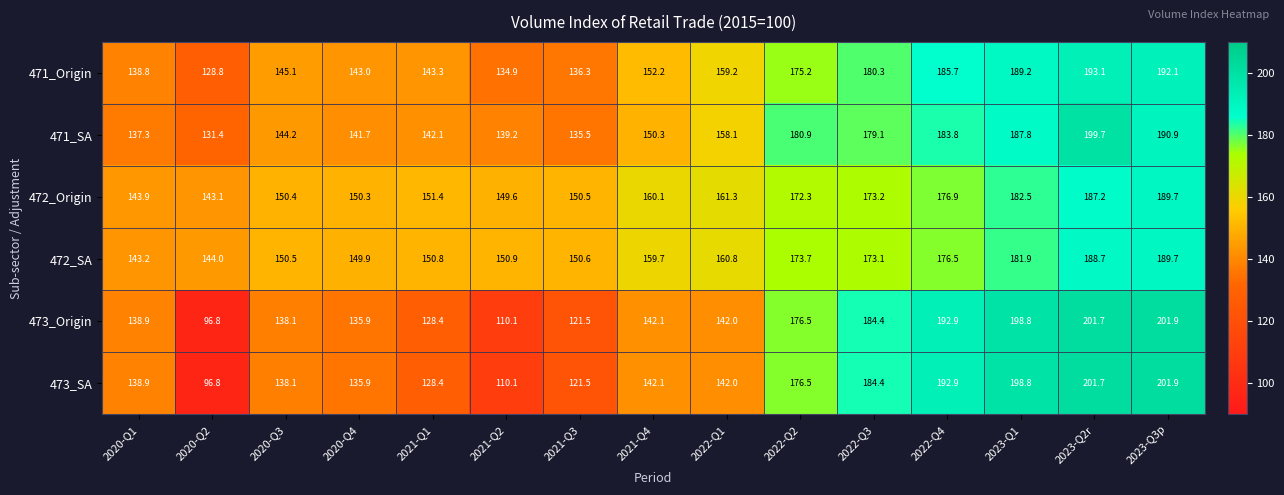

The 473_SA series shows 67.9 at 2023-Q3p. True or false?

False